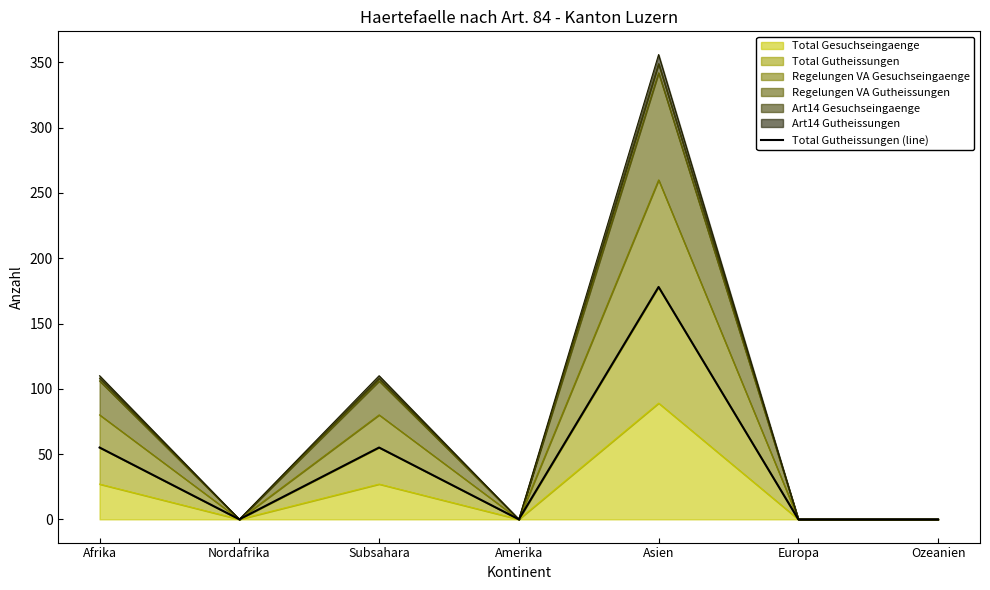

True or false: there are more than 1 points higher than both neighbors.

True